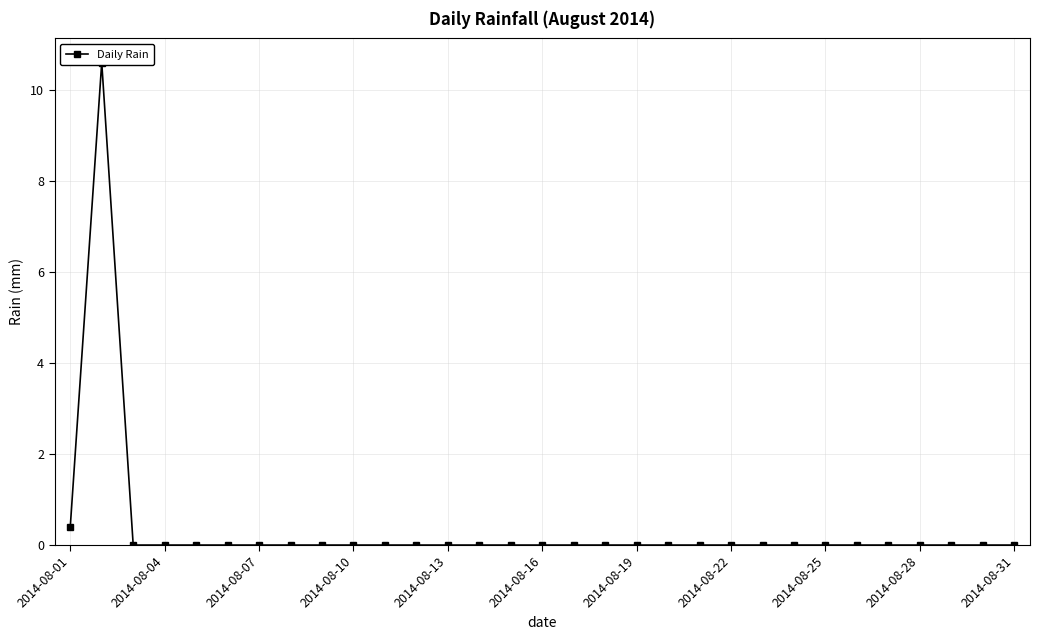

The value at 2014-08-13 is -3.6. True or false?

False